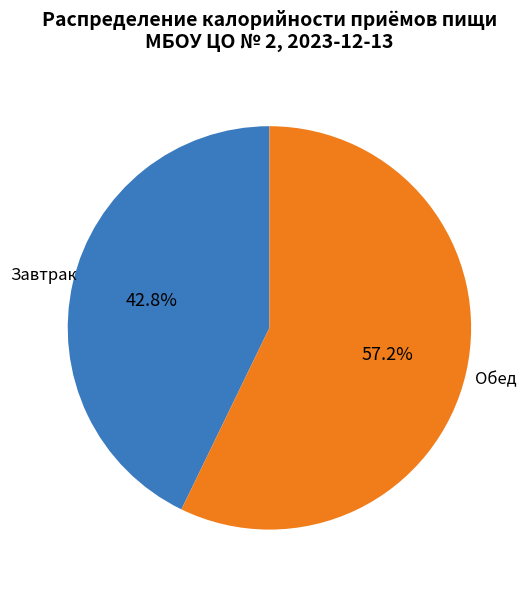

Is there a majority slice in this chart?

Yes